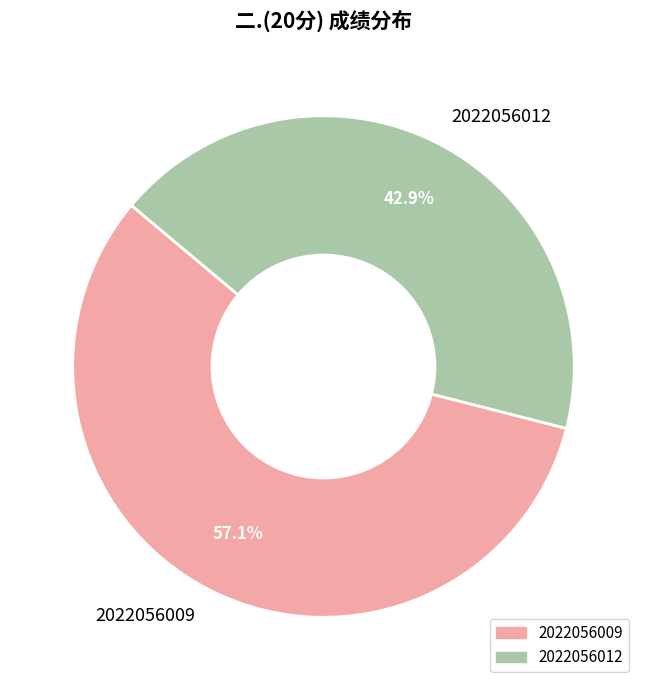

To the nearest percent, what is the difference between the largest and smallest slice percentages?

14%